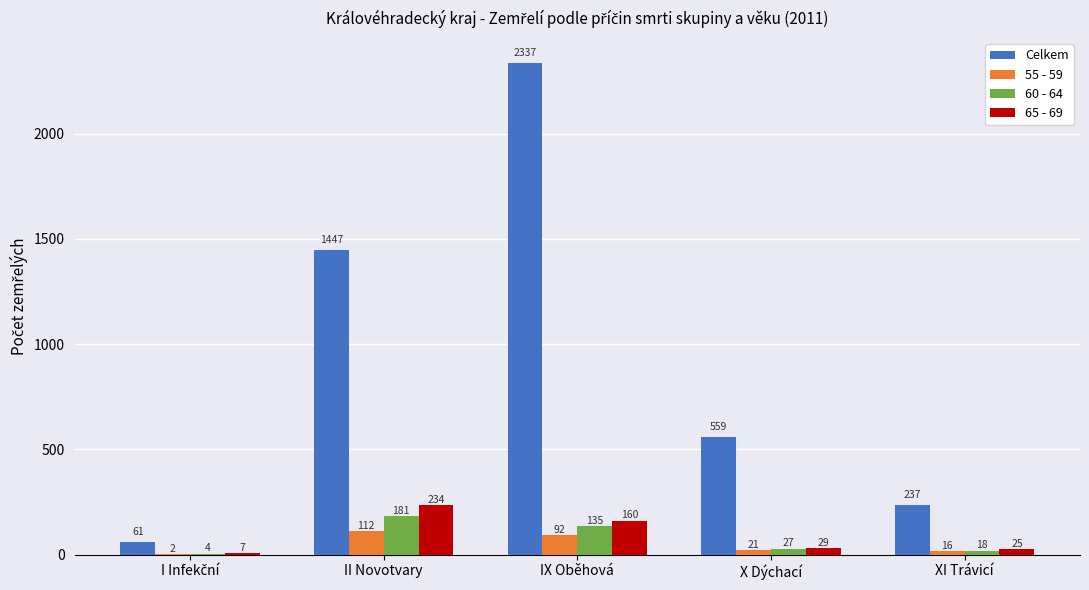

What is the greatest value displayed?

2337